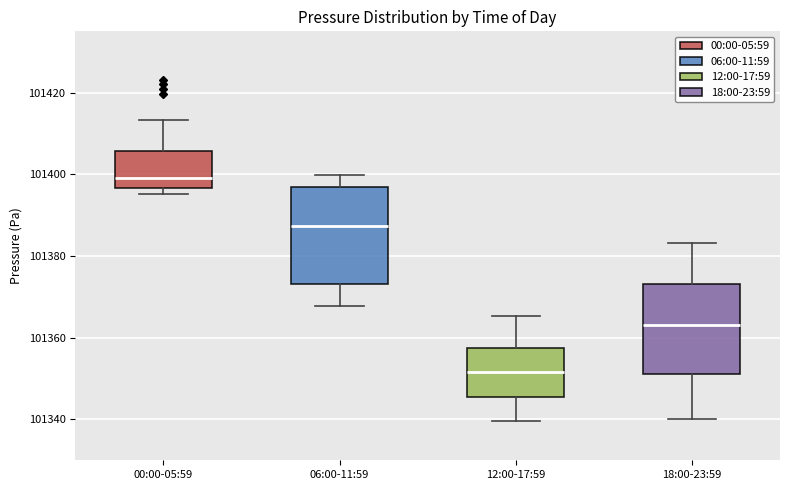

Reading left to right, read every box against the y-axis: the position of its median line, the range the box covers, and the ends of its whiskers. The values are not printed on the chart, so give them approximately, as read against the axis.

00:00-05:59: median 101400, box 101396 to 101406, whiskers 101396 (just below the box's lower edge) to 101414
06:00-11:59: median 101388, box 101374 to 101398, whiskers 101368 to 101400
12:00-17:59: median 101352, box 101346 to 101358, whiskers 101340 to 101366
18:00-23:59: median 101364, box 101352 to 101374, whiskers 101340 to 101384